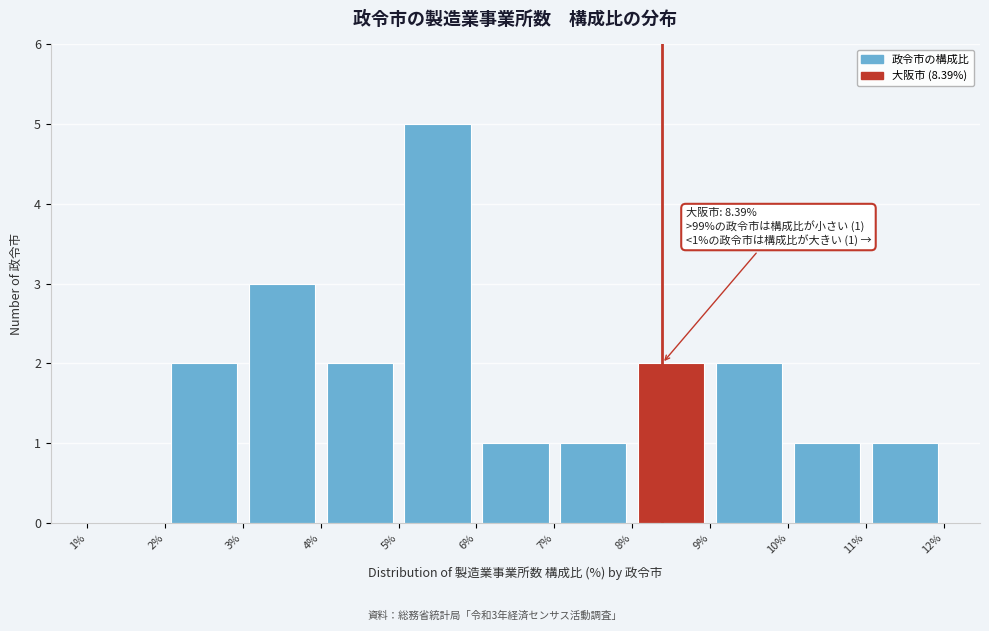

Over which range of the x-axis is the bar tallest?

5% to 6%